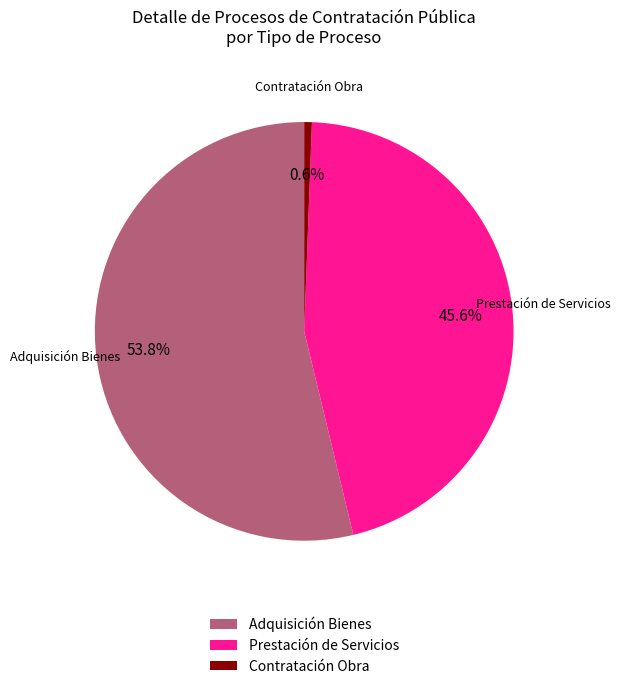

Combined, do Adquisición Bienes and Contratación Obra account for over 50%?

Yes